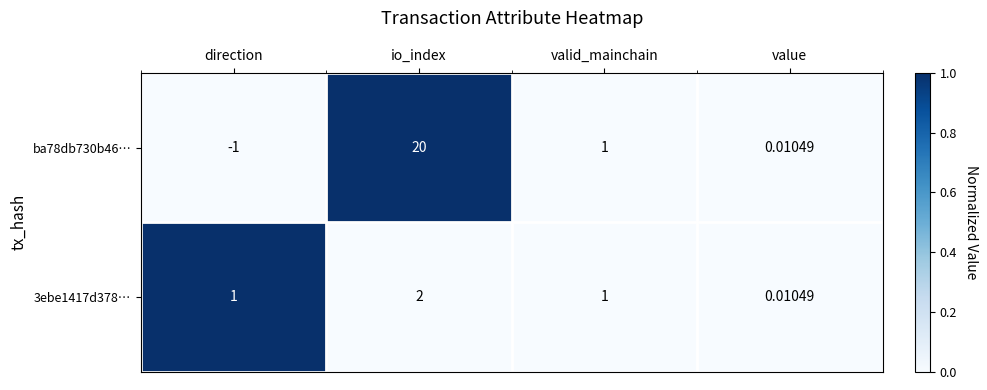

Is the value of ba78db730b46… at io_index greater than the value of 3ebe1417d378… at value?

Yes